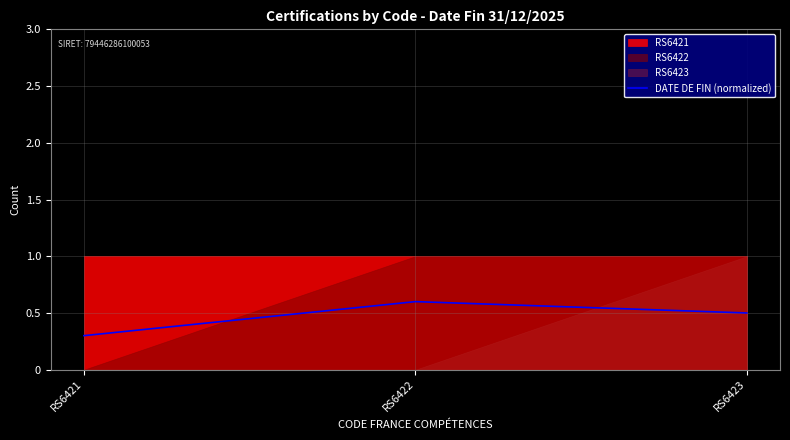

What is the smallest value displayed?

0.3